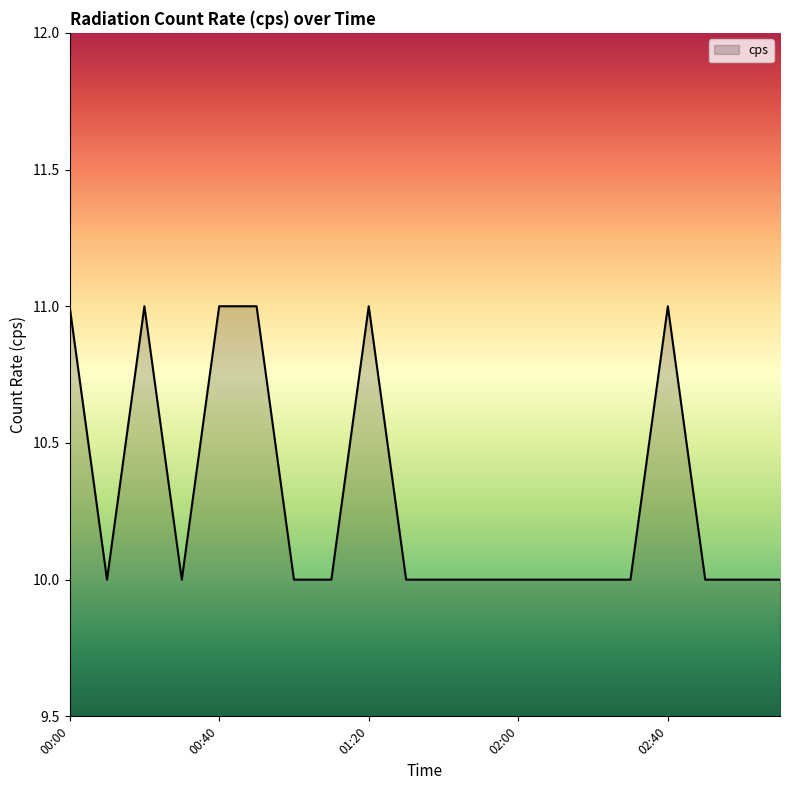

How many categories are shown in the chart?

20